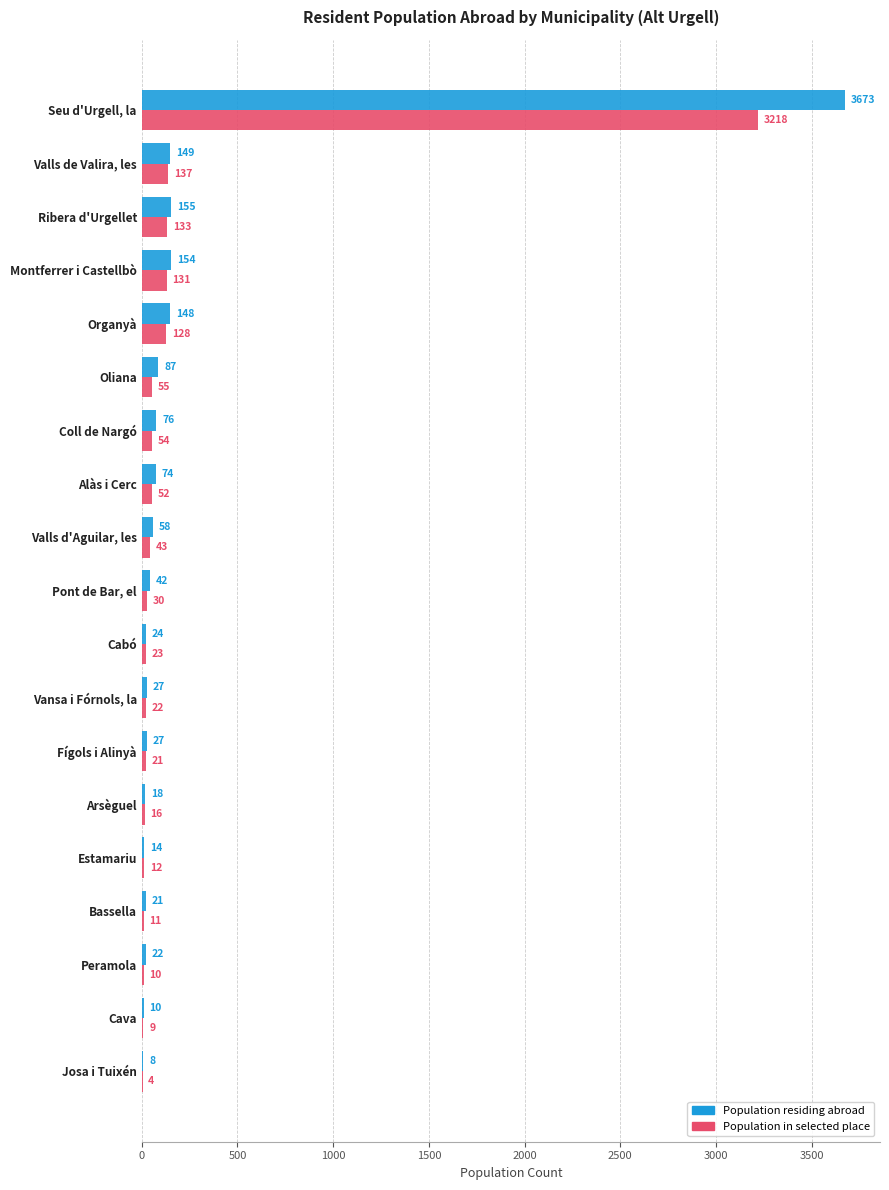

Where is Population in selected place nearest to the value 1611?

Valls de Valira, les